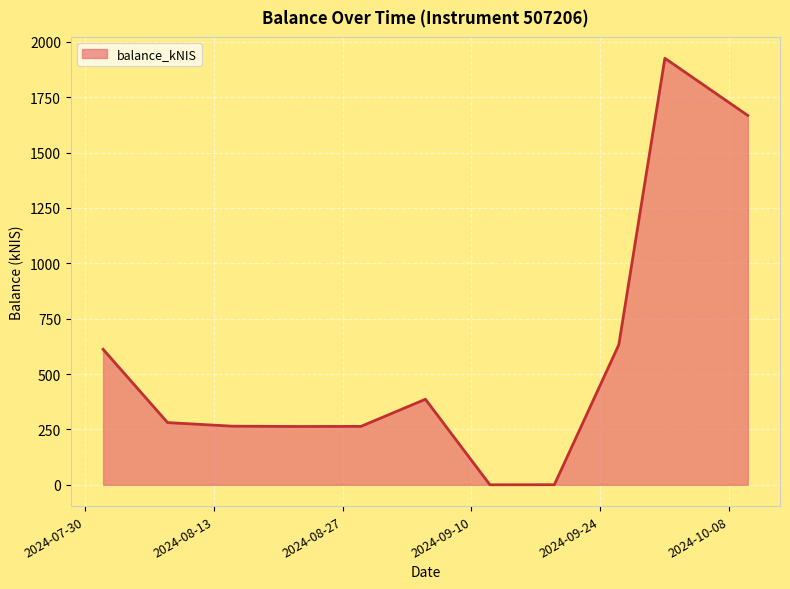

What is the greatest value displayed?

1925.8